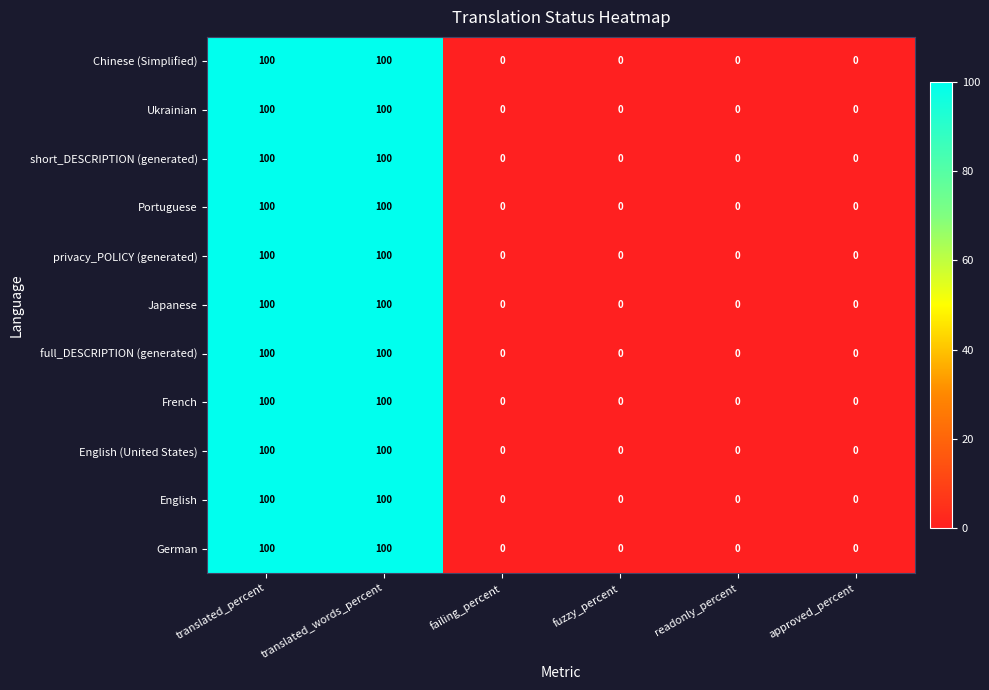

Read the Ukrainian value at translated_percent, to the nearest 5.

100